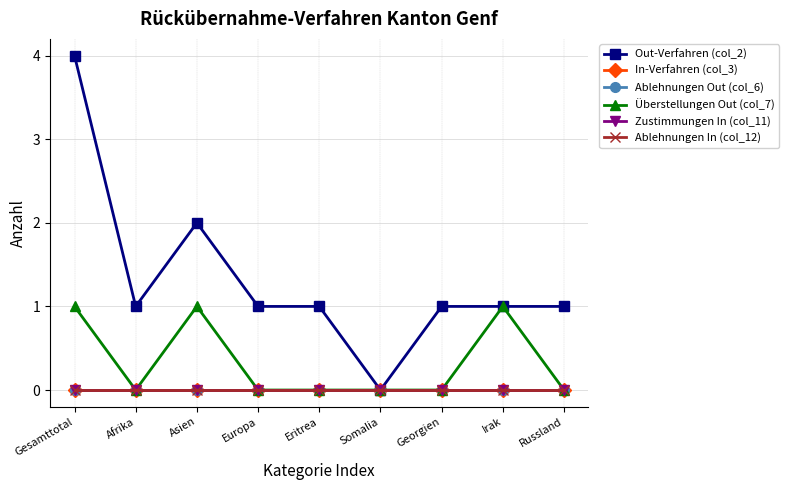

Is this an area chart (filled region under the line)?

No